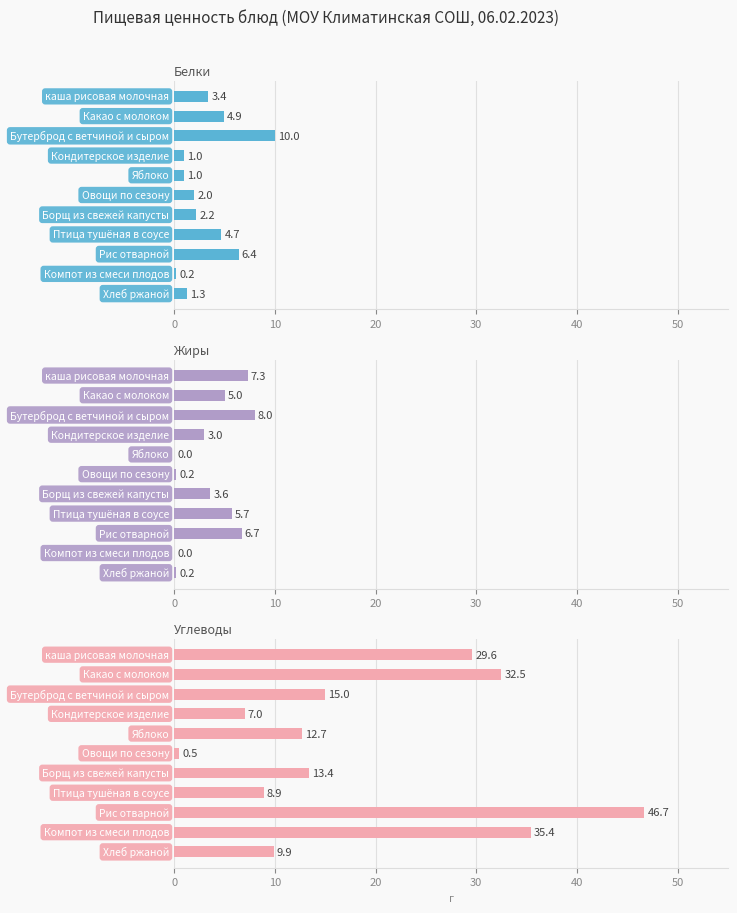

What is the difference between the maximum and minimum values in the Жиры series?

8.0